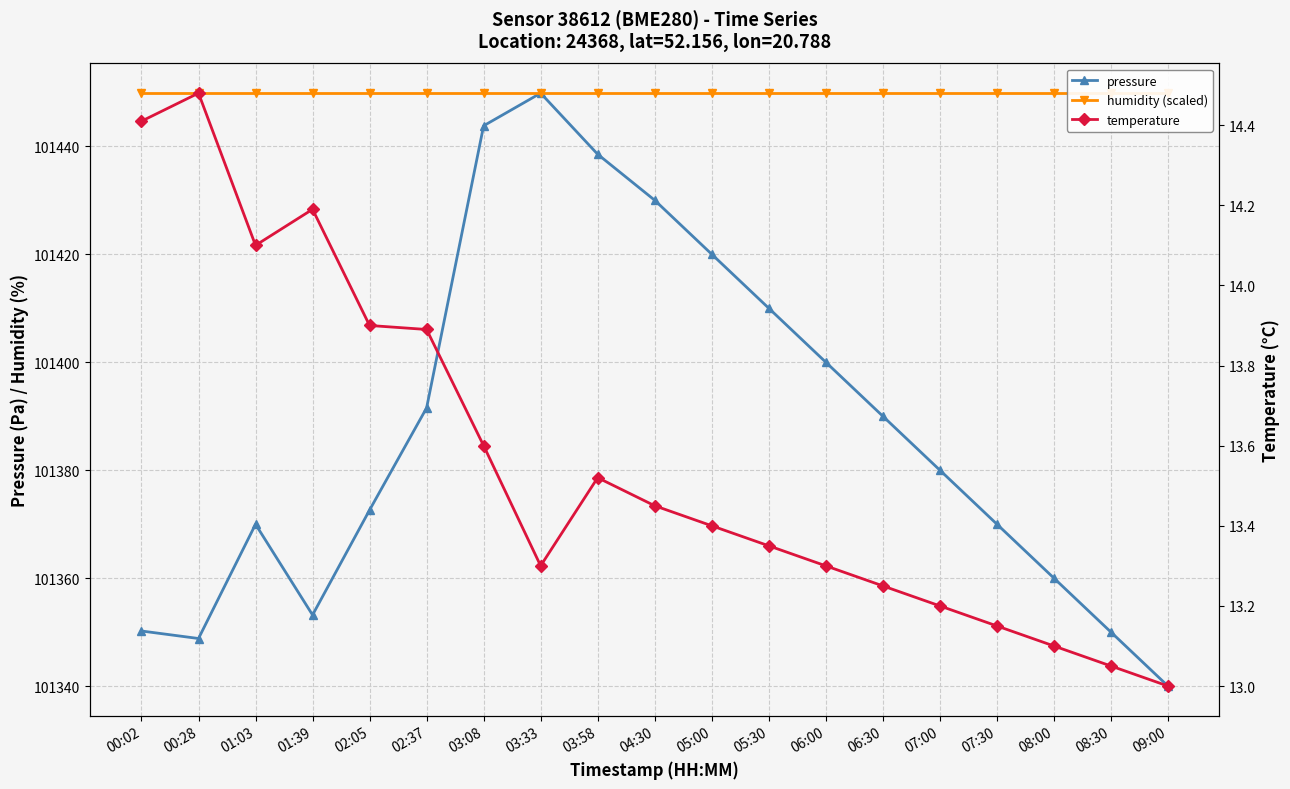

True or false: humidity (scaled) has a value of 141557.2 at 07:00.

False